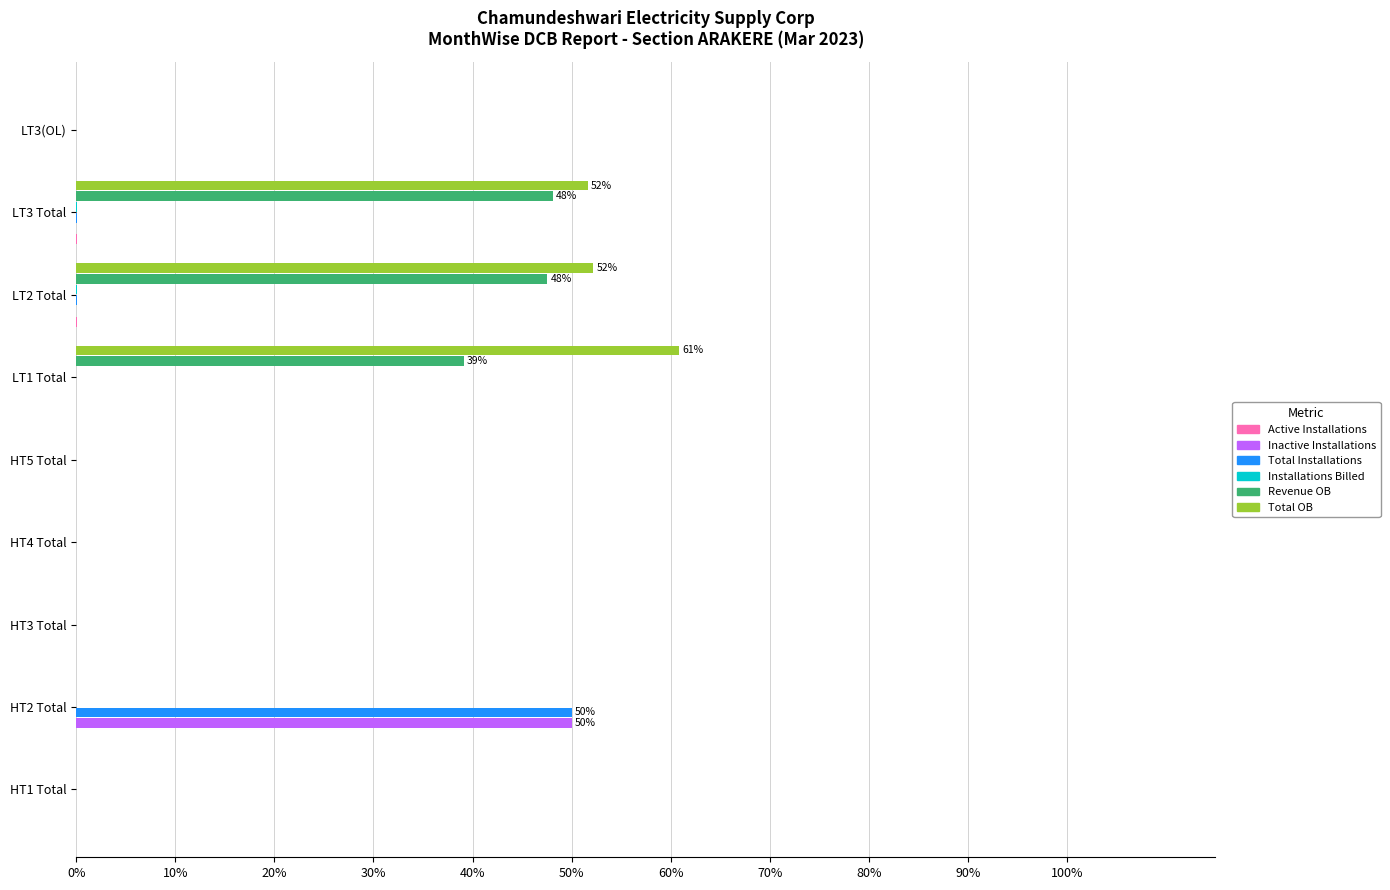

True or false: Total OB has a value of 0.0 at HT5 Total.

True